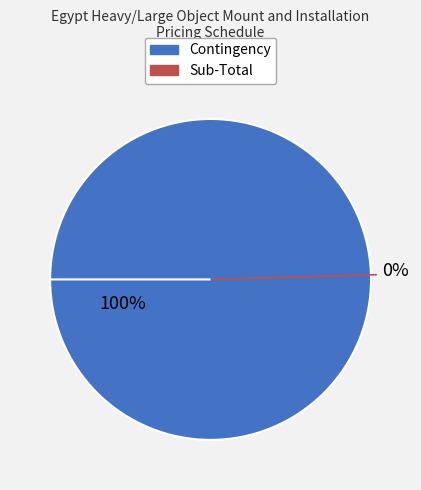

What is the majority slice?

Contingency